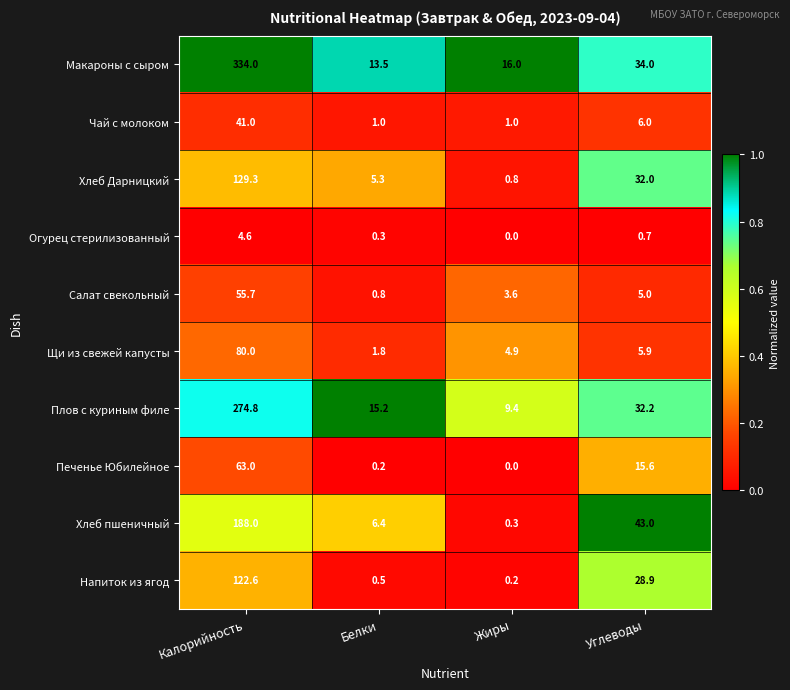

Rank the categories by Плов с куриным филе value from highest to lowest.

Калорийность, Углеводы, Белки, Жиры